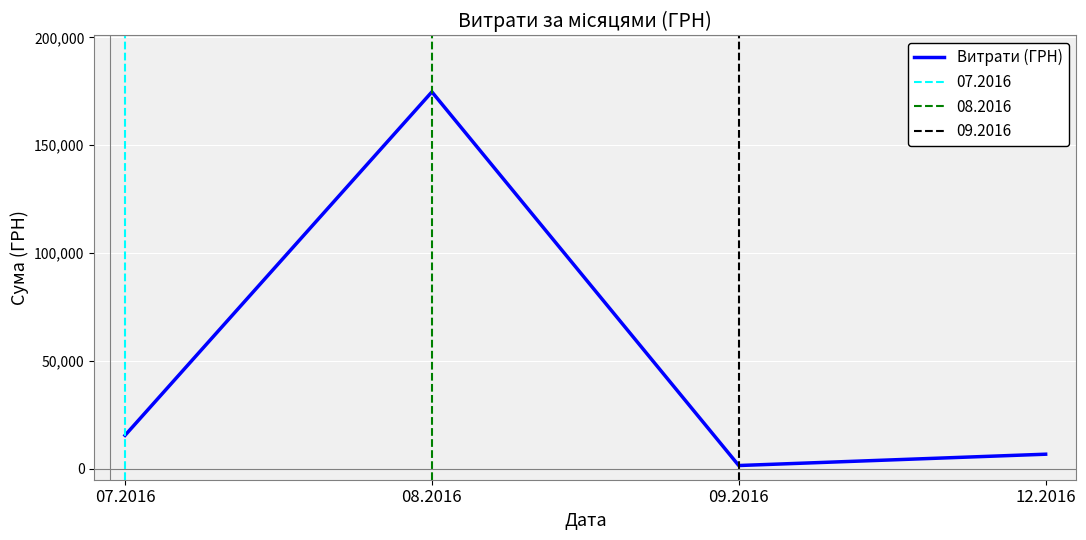

Rank the categories by value from highest to lowest.

08.2016, 07.2016, 12.2016, 09.2016